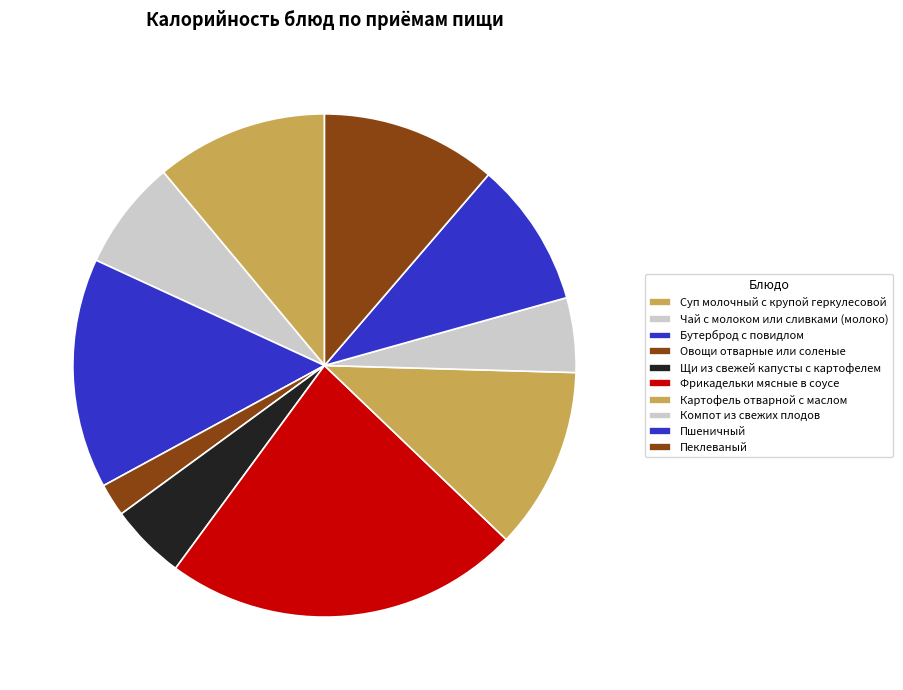

The Суп молочный с крупой геркулесовой slice represents 1% of the pie. True or false?

False